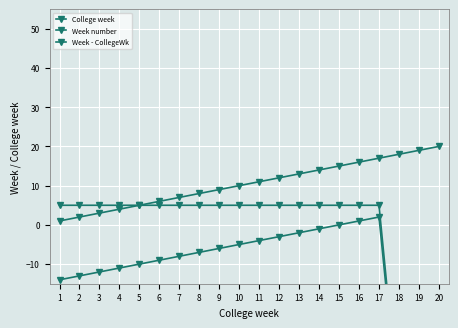

True or false: Week number and Week - CollegeWk intersect in this chart.

False